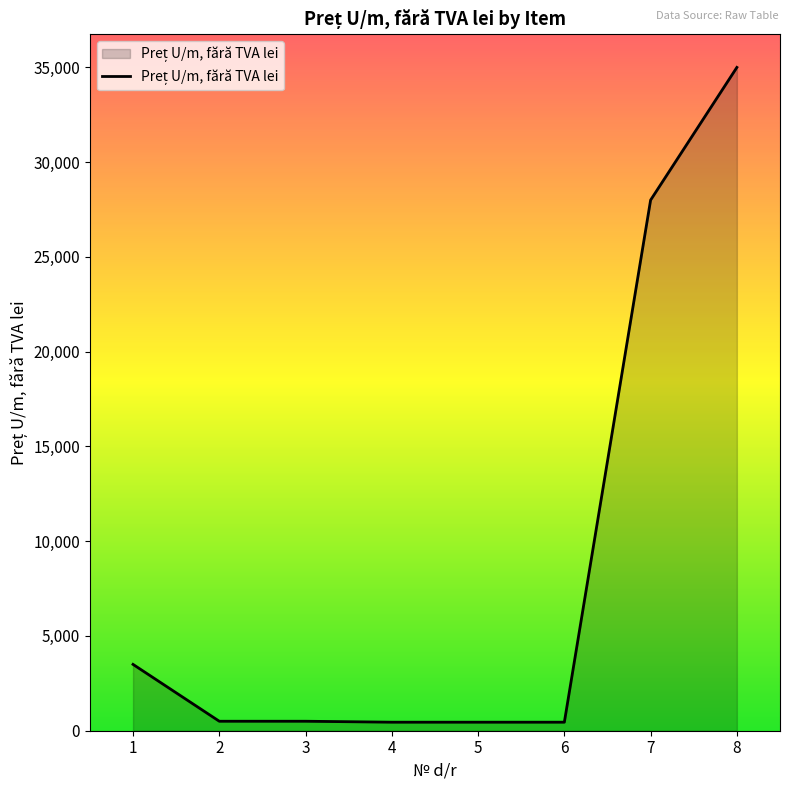

What is the sum of all values?

68850